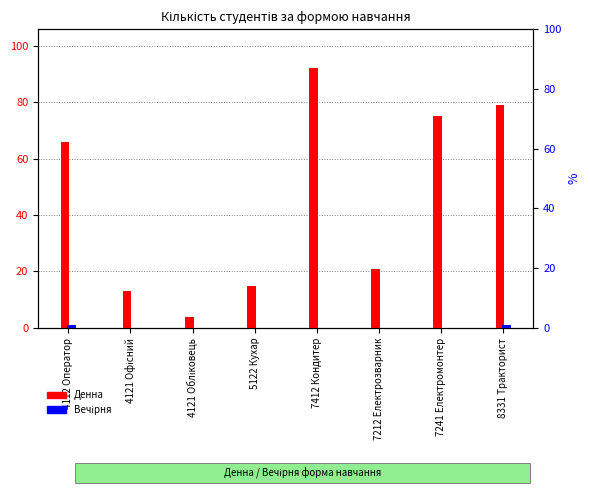

Which series changed the most between 4121 Обліковець and 7241 Електромонтер?

Денна